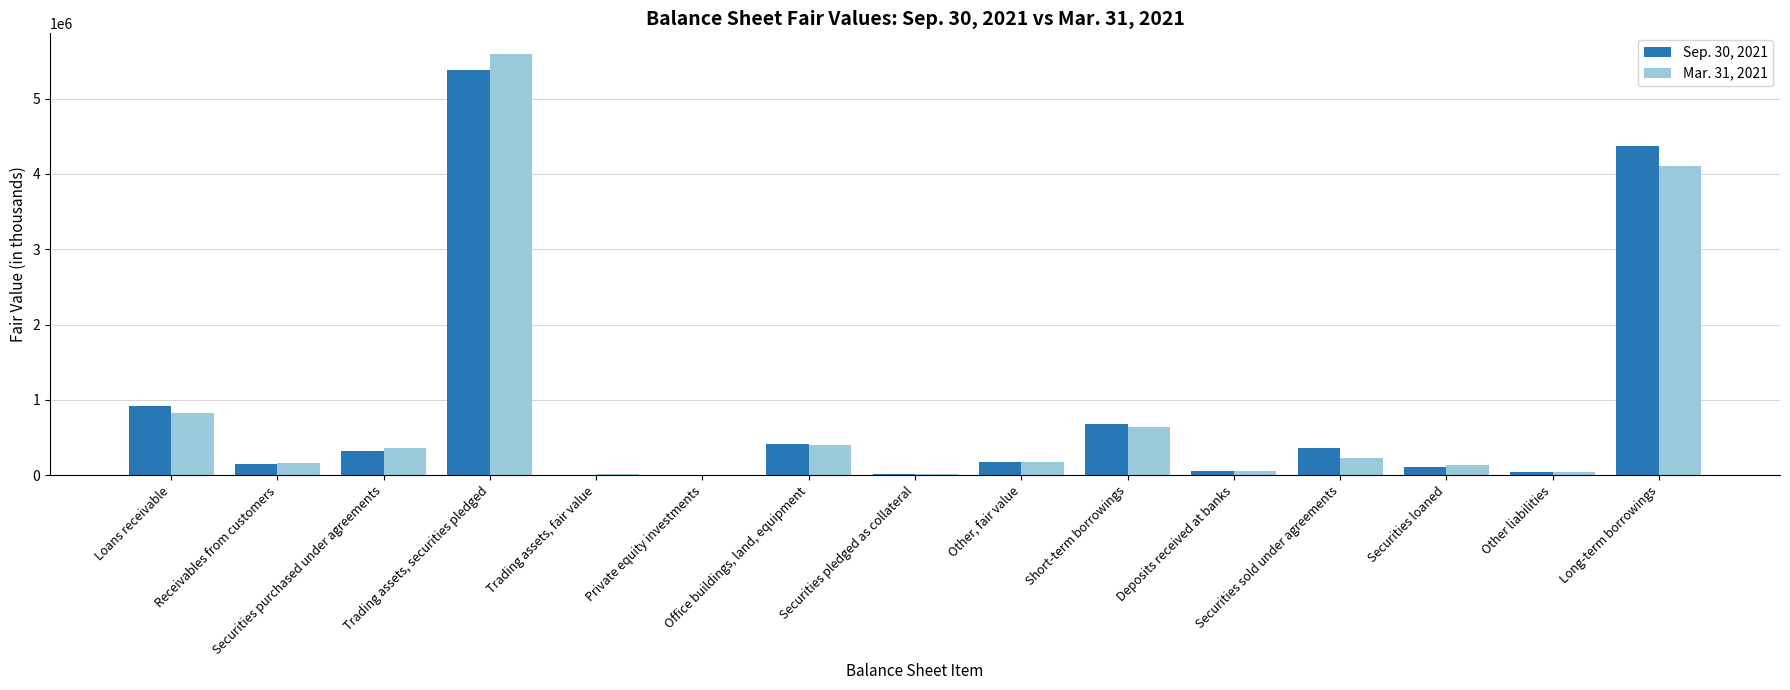

What is the average value of the Mar. 31, 2021 series?

847115